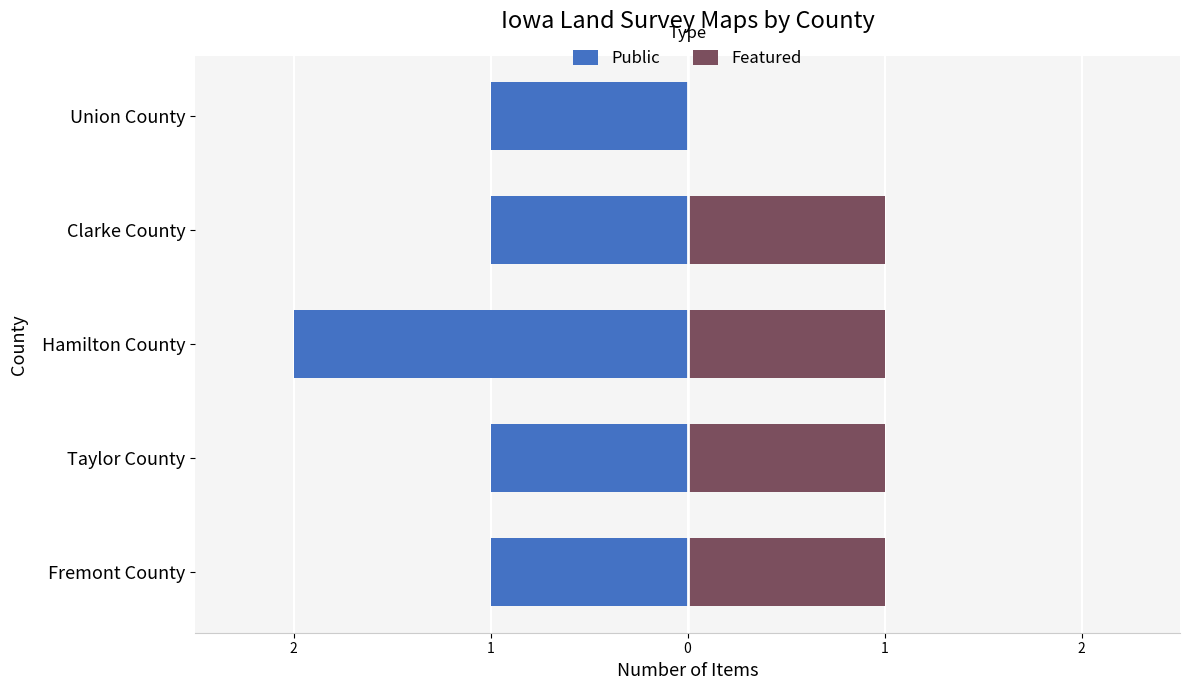

Rank the series at Union County from lowest to highest value.

Public, Featured